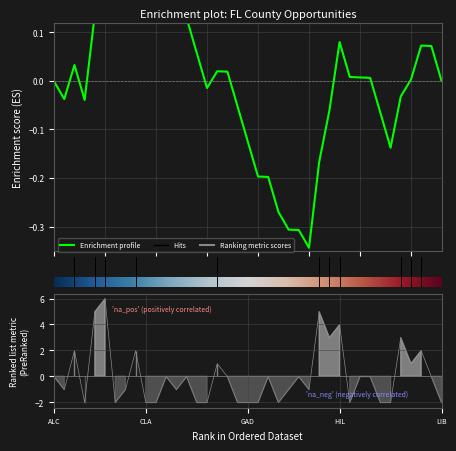

How many data points are less than 0?

28